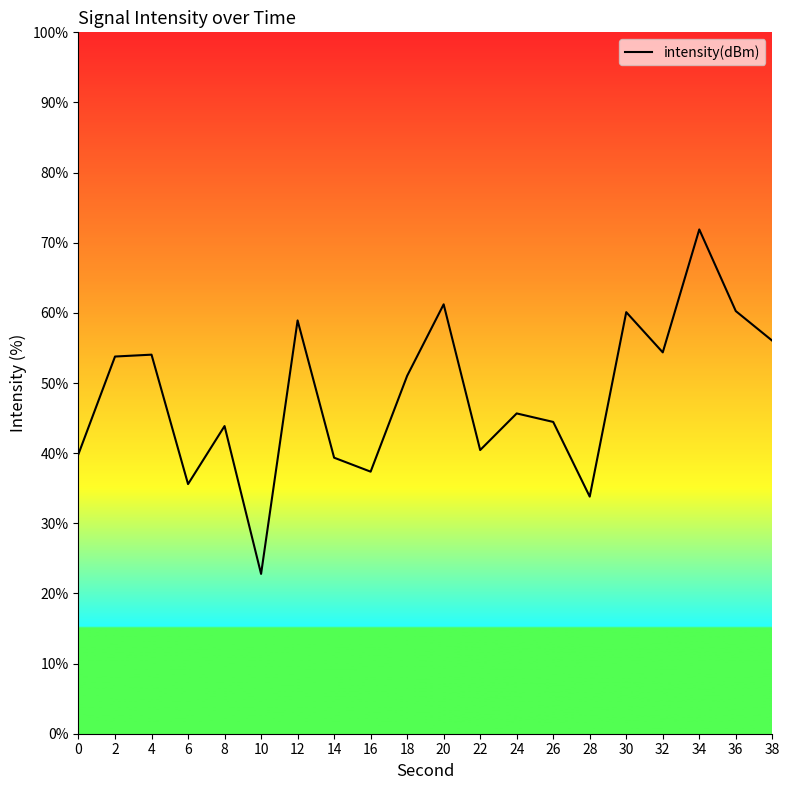

Is it true that the value at 12 is 103.7?

False